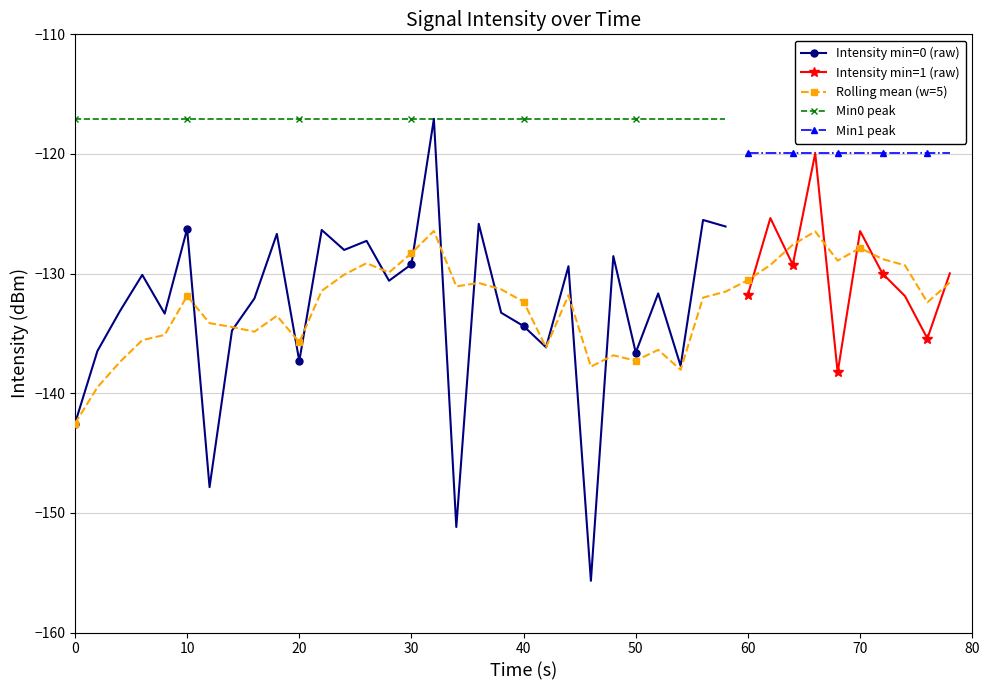

What is the average value?

-132.2